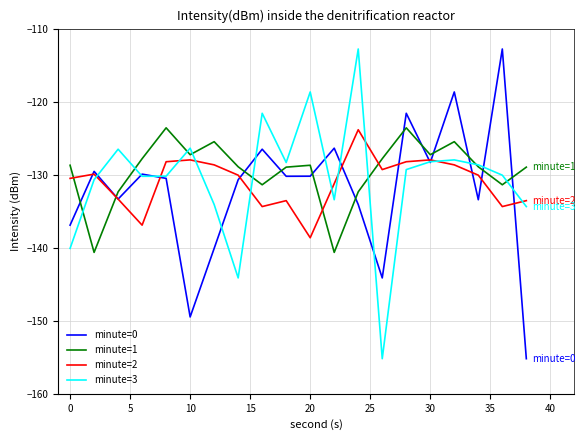

After their last crossing, which series has the higher values: minute=1 or minute=0?

minute=1